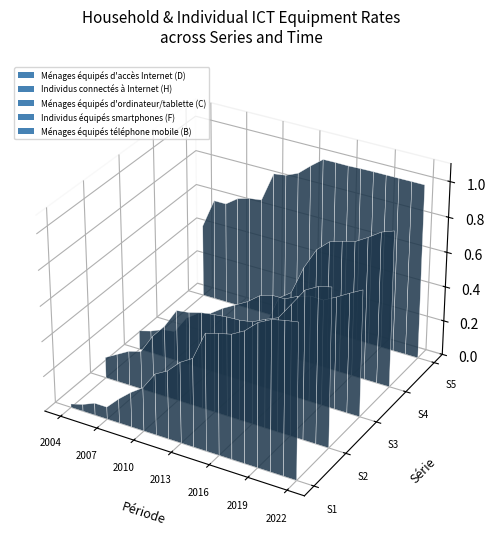

Reading left to right, what are all the values shown in this chart?

Ménages équipés d'accès Internet (D): 0.0	0.0	0.1	0.1	0.1	0.2	0.2	0.3	0.4	0.5	0.5	0.7	0.7	0.7	0.7	0.8	0.8	0.9	0.9
Individus connectés à Internet (H): 0.1	0.2	0.2	0.2	0.3	0.4	0.5	0.5	0.6	0.6	0.6	0.6	0.6	0.6	0.6	0.7	0.8	0.9	0.9
Ménages équipés d'ordinateur/tablette (C): 0.1	0.1	0.2	0.2	0.3	0.3	0.3	0.4	0.4	0.5	0.5	0.5	0.5	0.6	0.6	0.6	0.6	0.7	0.7
Individus équipés smartphones (F): 0.0	0.0	0.0	0.0	0.0	0.0	0.0	0.1	0.2	0.3	0.4	0.5	0.7	0.7	0.8	0.8	0.8	0.9	0.9
Ménages équipés téléphone mobile (B): 0.4	0.6	0.6	0.6	0.7	0.7	0.8	0.8	0.9	0.9	1.0	1.0	1.0	1.0	1.0	1.0	1.0	1.0	1.0